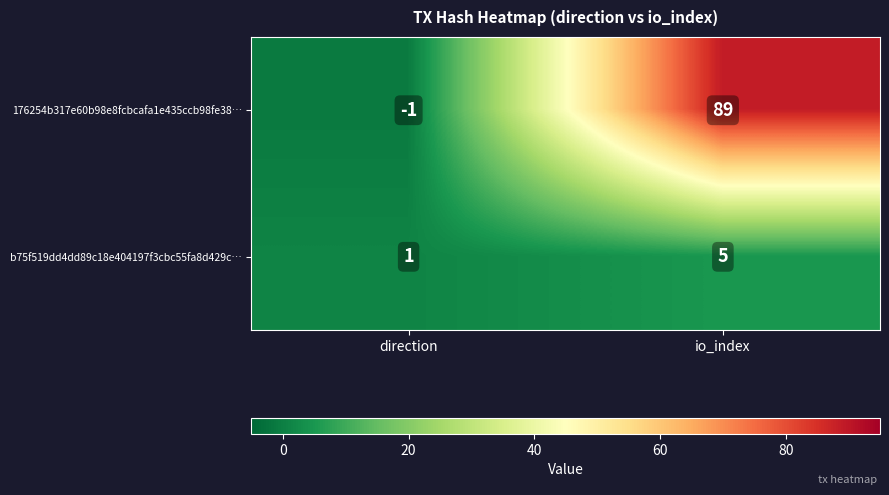

What is the difference between the maximum and minimum values in the b75f519dd4dd89c18e404197f3cbc55fa8d429c… series?

4